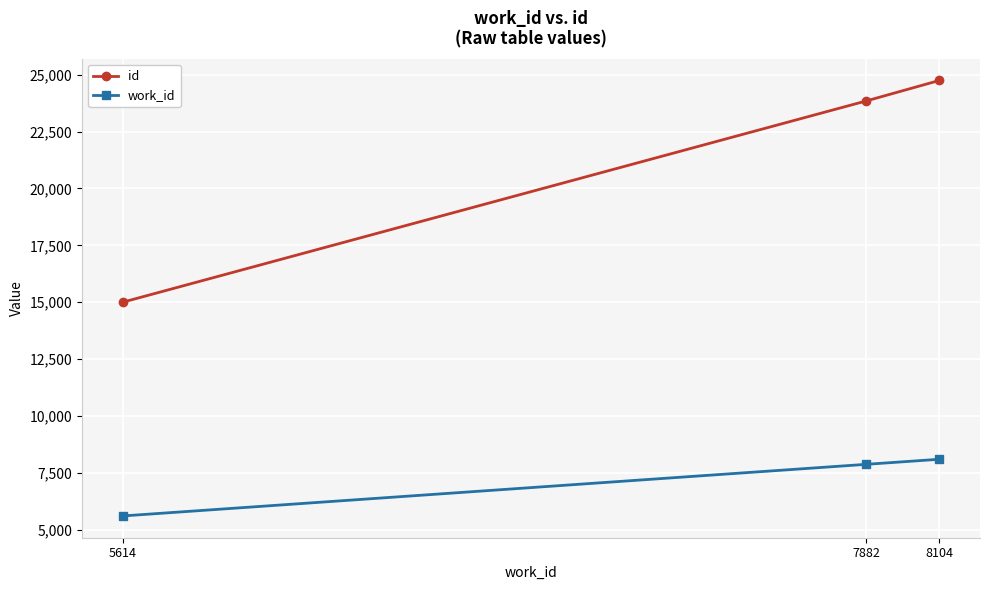

How many lines are shown in the chart?

2